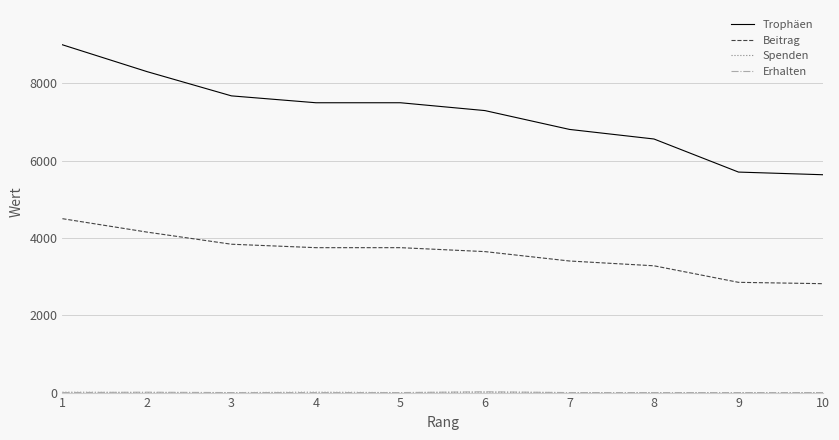

Which series has the largest range (max minus min)?

Trophäen